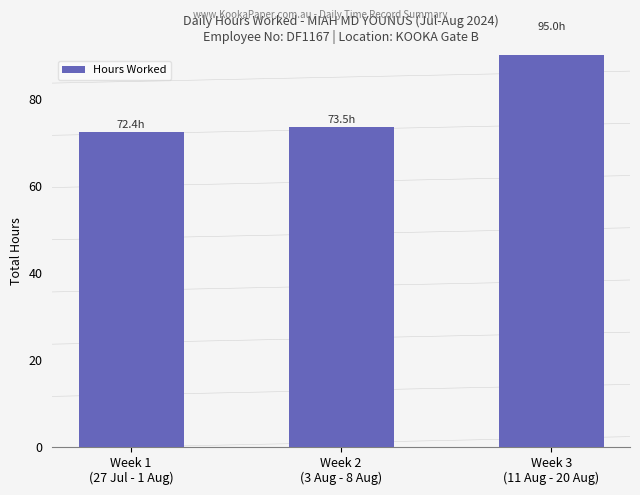

True or false: the data shows 127.5 at Week 1
(27 Jul - 1 Aug).

False